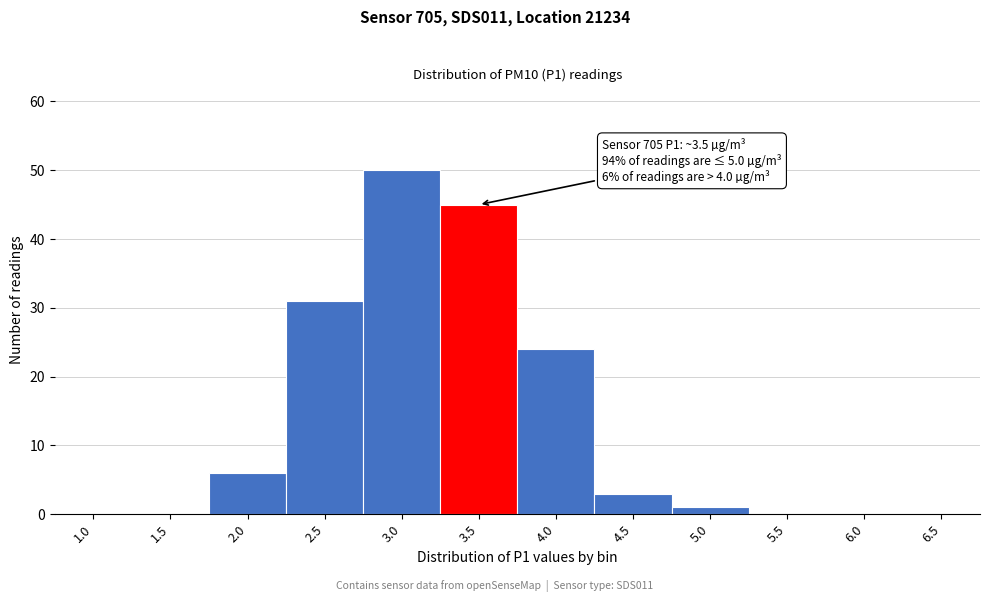

Reading left to right, extract all data points from this chart.

1.0=0	1.5=0	2.0=6	2.5=31	3.0=50	3.5=45	4.0=24	4.5=3	5.0=1	5.5=0	6.0=0	6.5=0